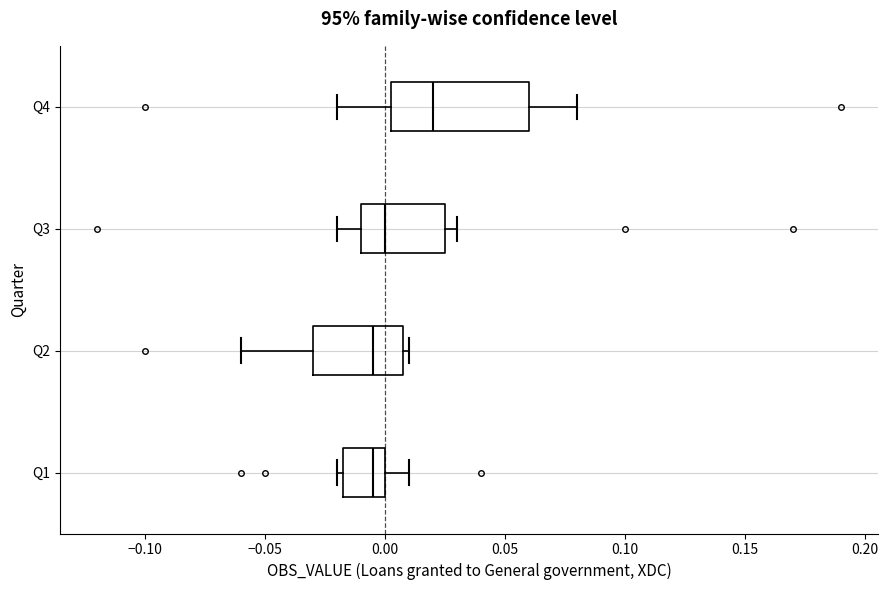

Which box is the widest, from its left edge to its right edge?

Q4